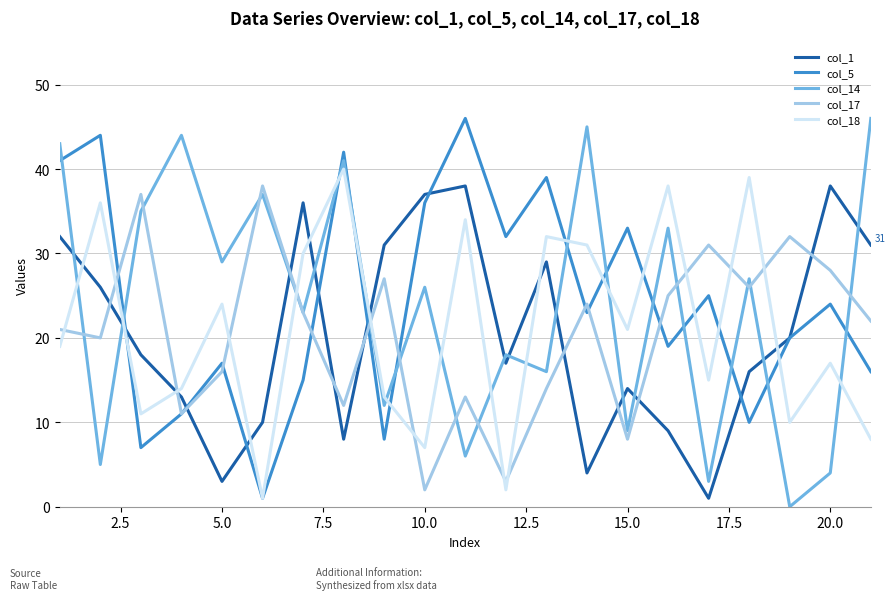

How many lines are shown in the chart?

5